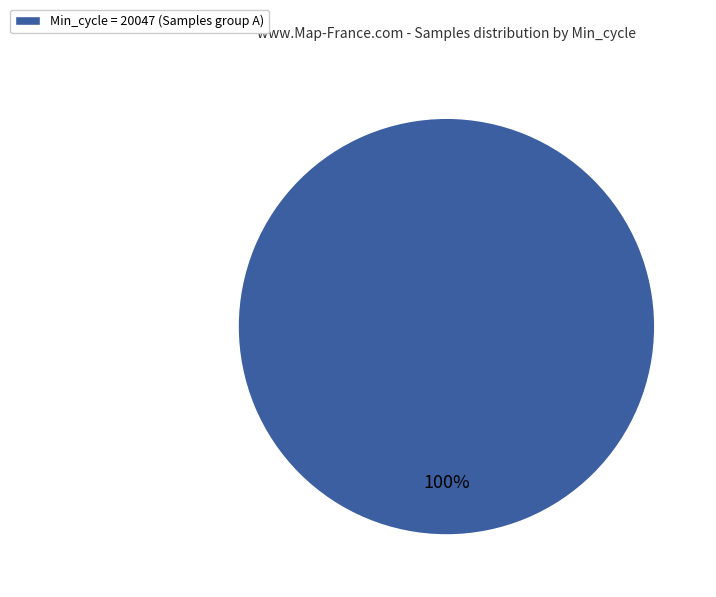

To the nearest percent, what percentage of the pie is Min_cycle = 20047 (Samples group A)?

100%